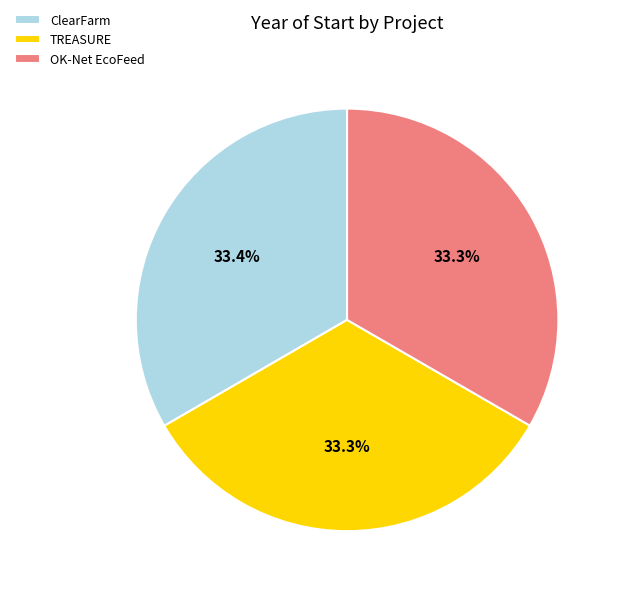

Count the number of slices in the pie.

3